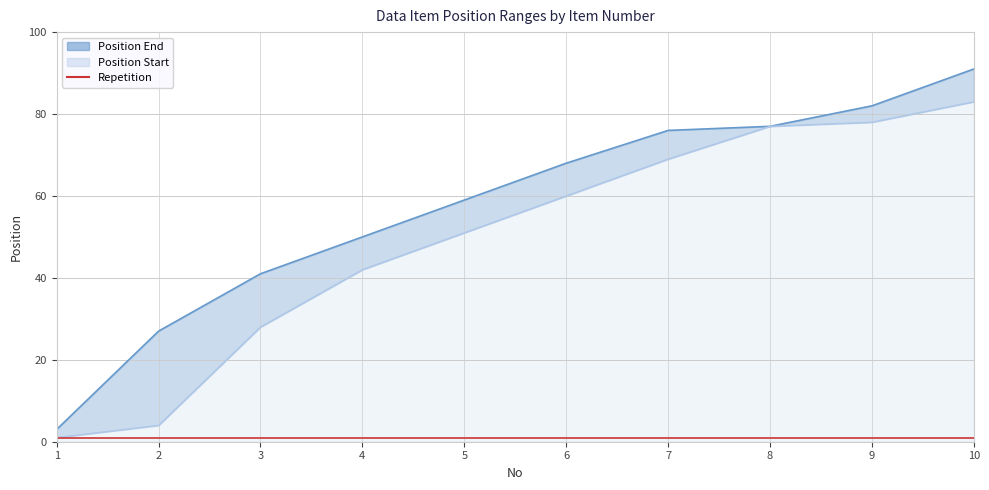

Which series has the largest total across all categories?

Position End